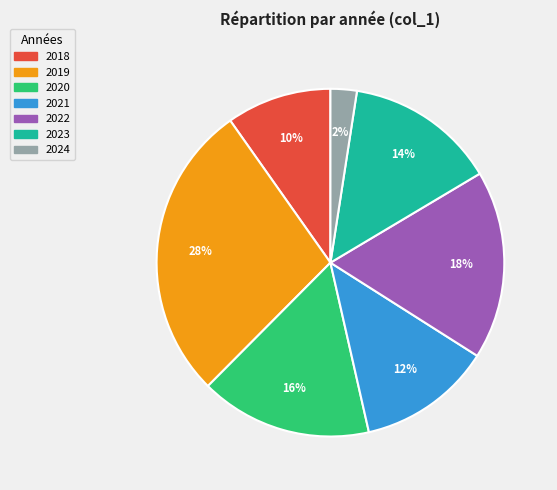

Between 2019 and 2024, which is larger?

2019